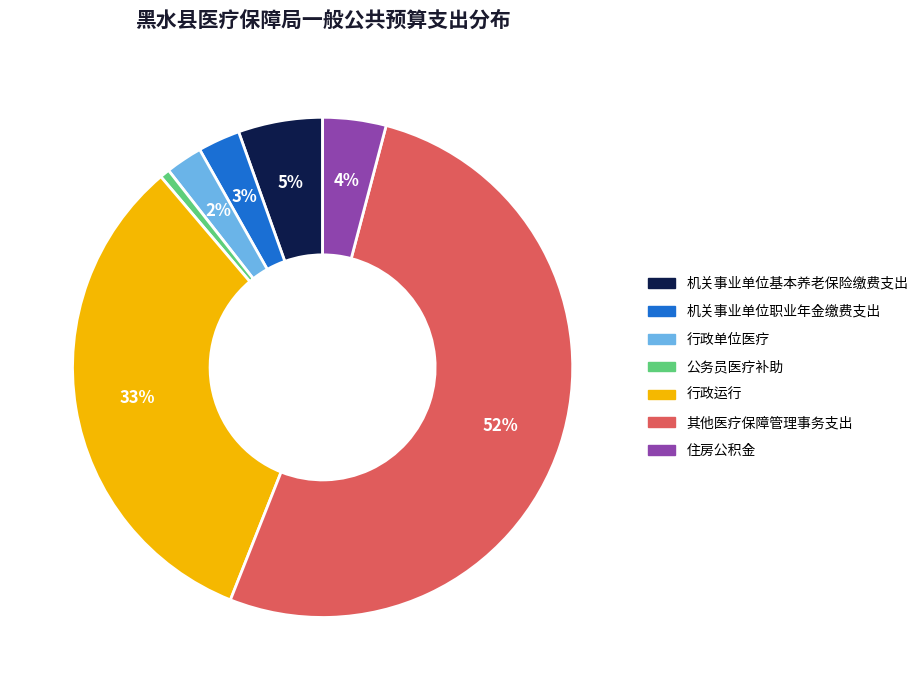

Is it true that 机关事业单位基本养老保险缴费支出 is 1% of the pie?

False